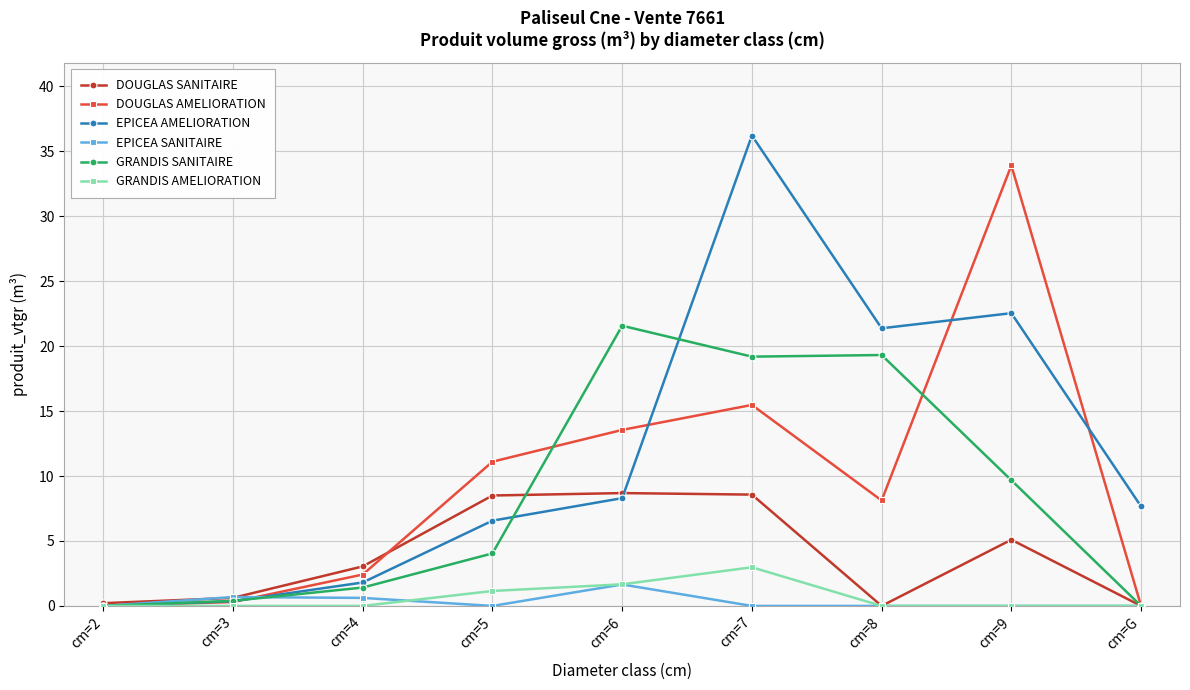

Read the DOUGLAS SANITAIRE value at cm=3.

0.6